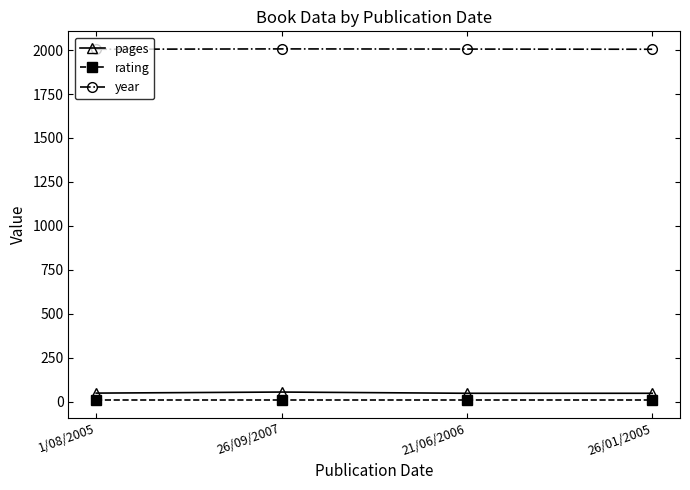

True or false: year has more than 1 points higher than both neighbors.

False